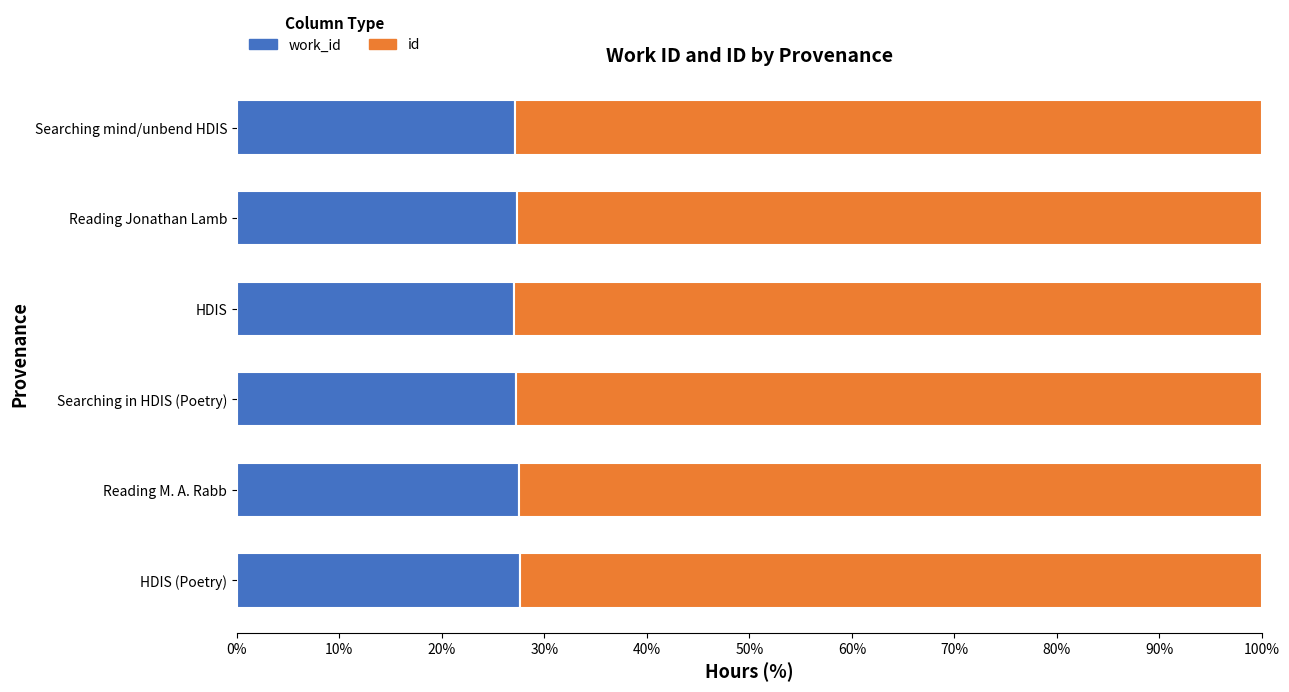

What is the difference between the maximum and second lowest values in the id series?

0.4